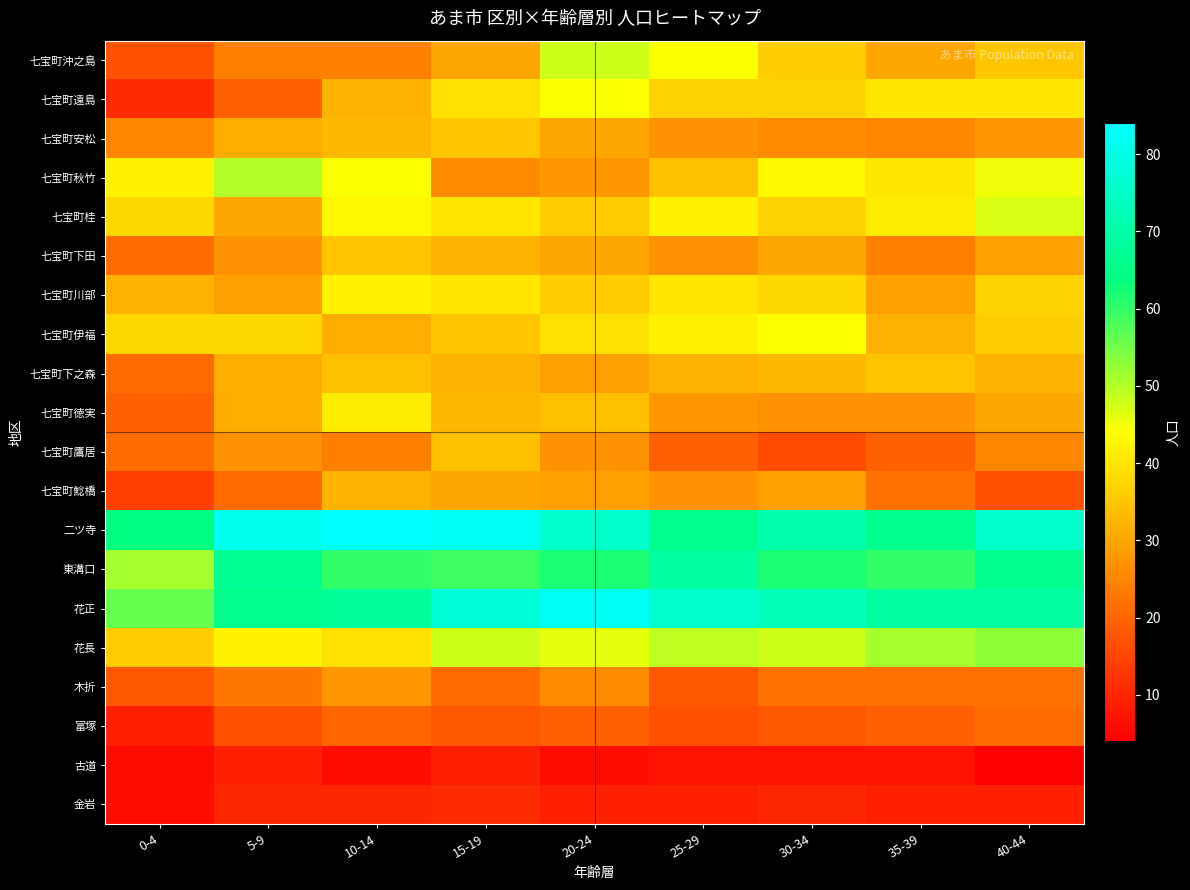

Which category has the lowest value across all series?

40-44